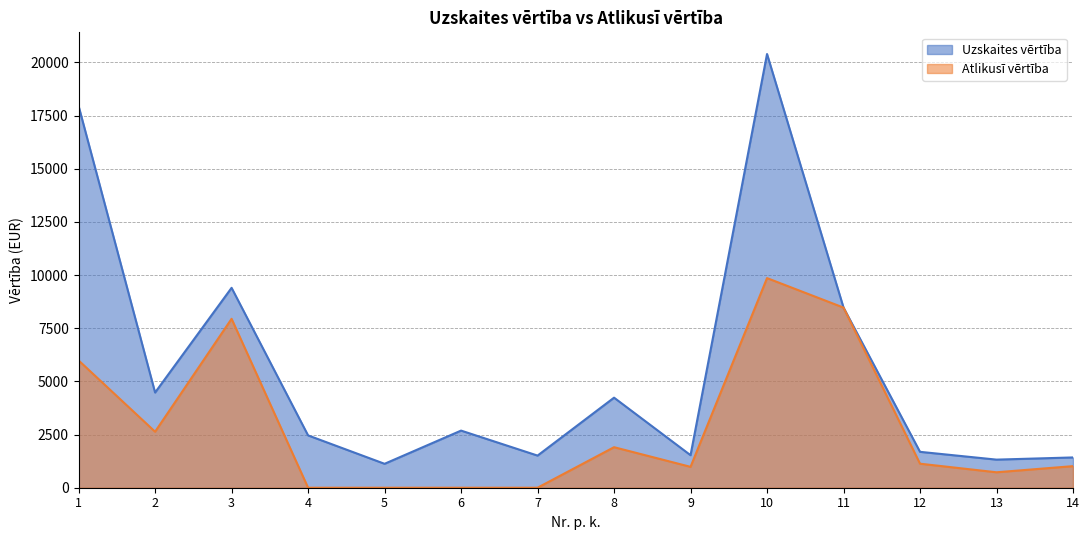

What is the value of the Atlikusī vērtība point at the 2nd from the left?

2633.9